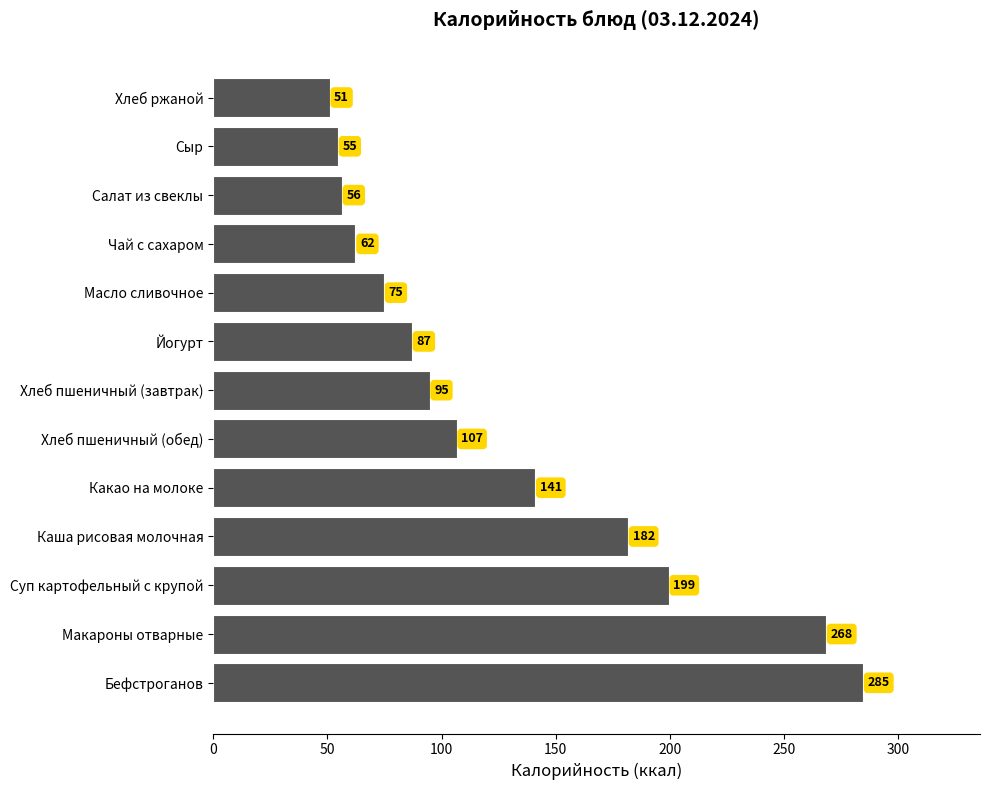

What is the maximum value shown in the chart?

284.6